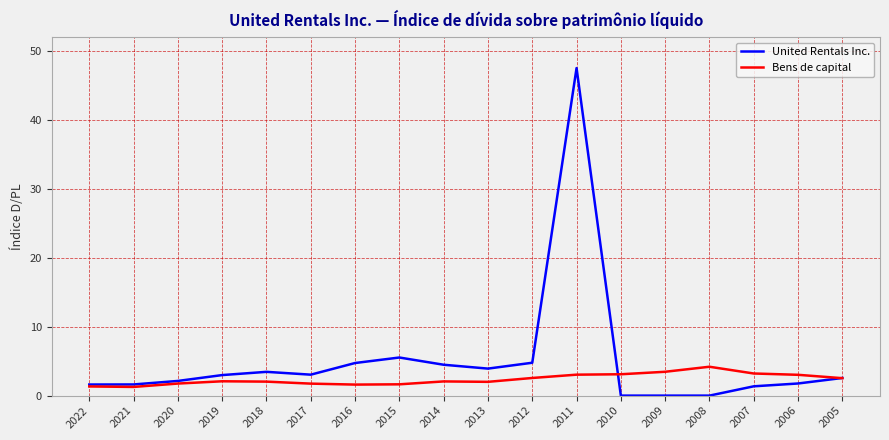

Is it true that United Rentals Inc. equals 3.9 at 2013?

True